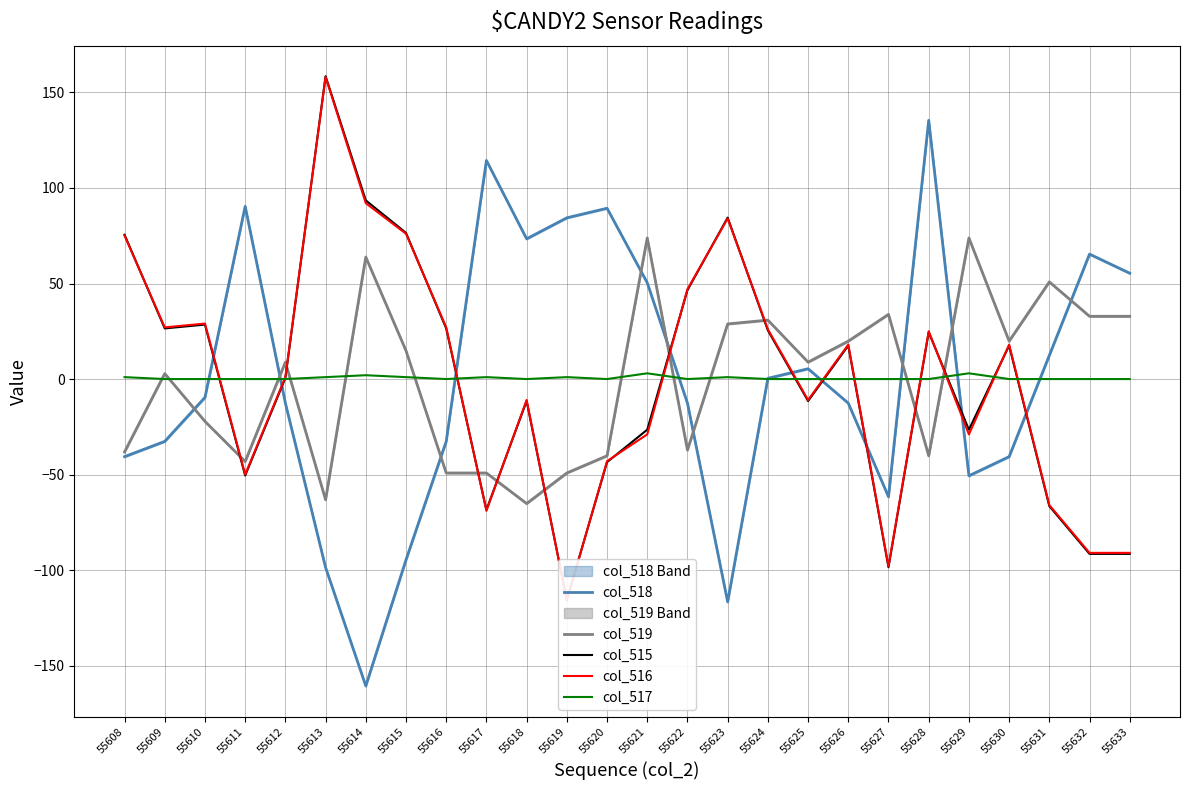

The value of col_519 at 55621 is 73.8. True or false?

True